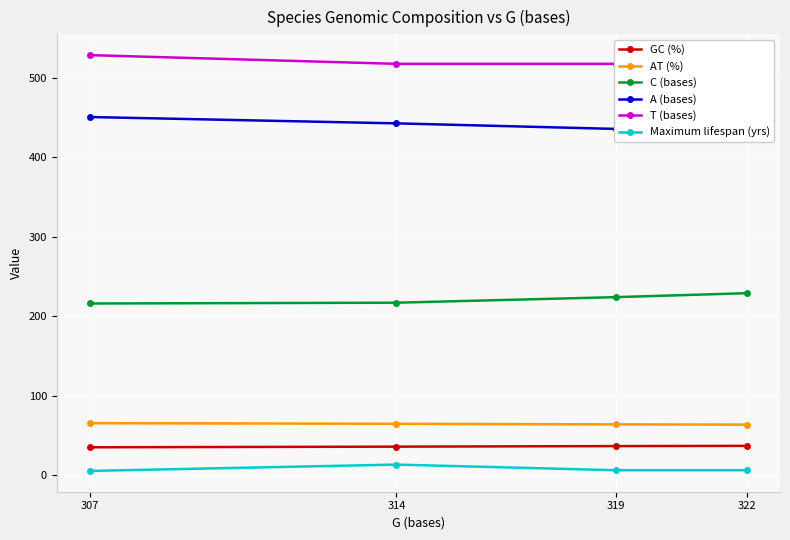

True or false: T (bases) has more than 1 points higher than both neighbors.

False